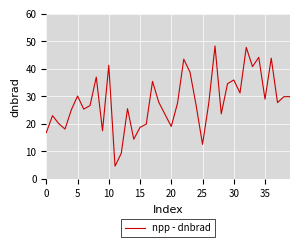

What is the smallest value displayed?

4.7